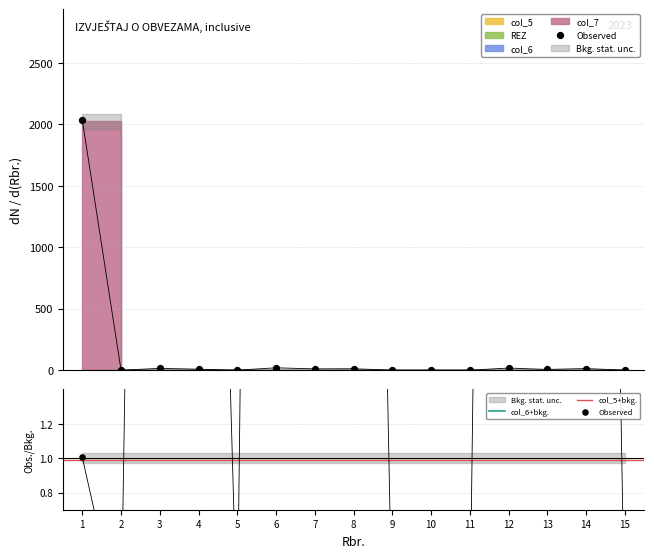

At how many categories does at least one series exceed 525?

1